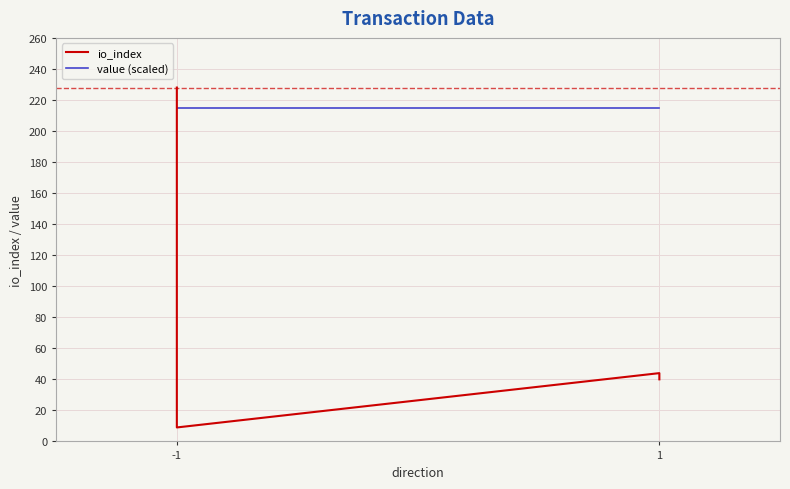

What is the sum of all value (scaled) values?

859.0